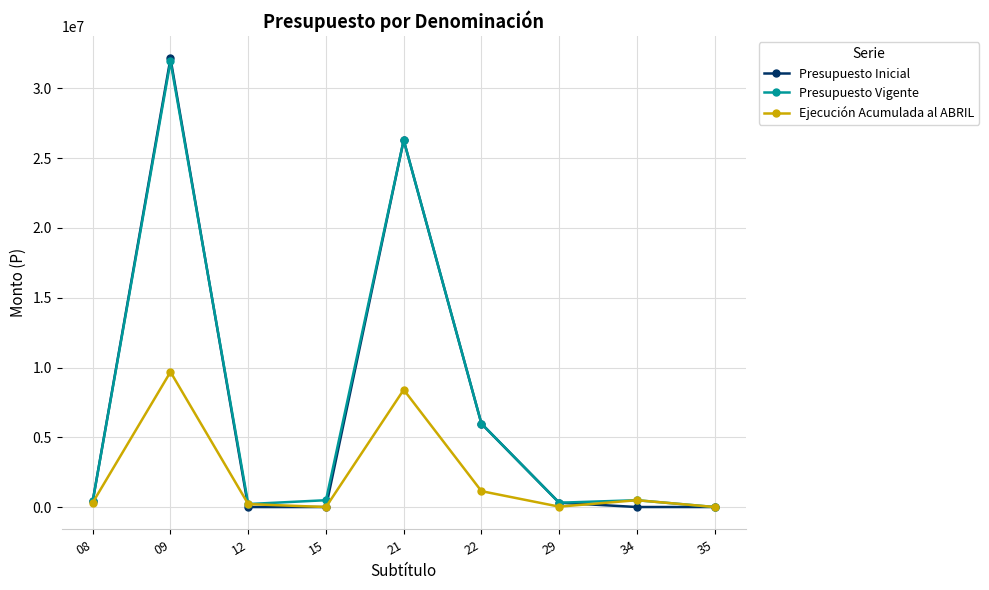

What is the value of the Presupuesto Inicial point at the 7th from the left?

309657